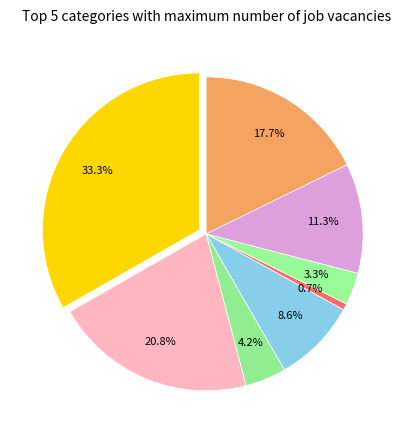

How many slices are in this pie chart?

8